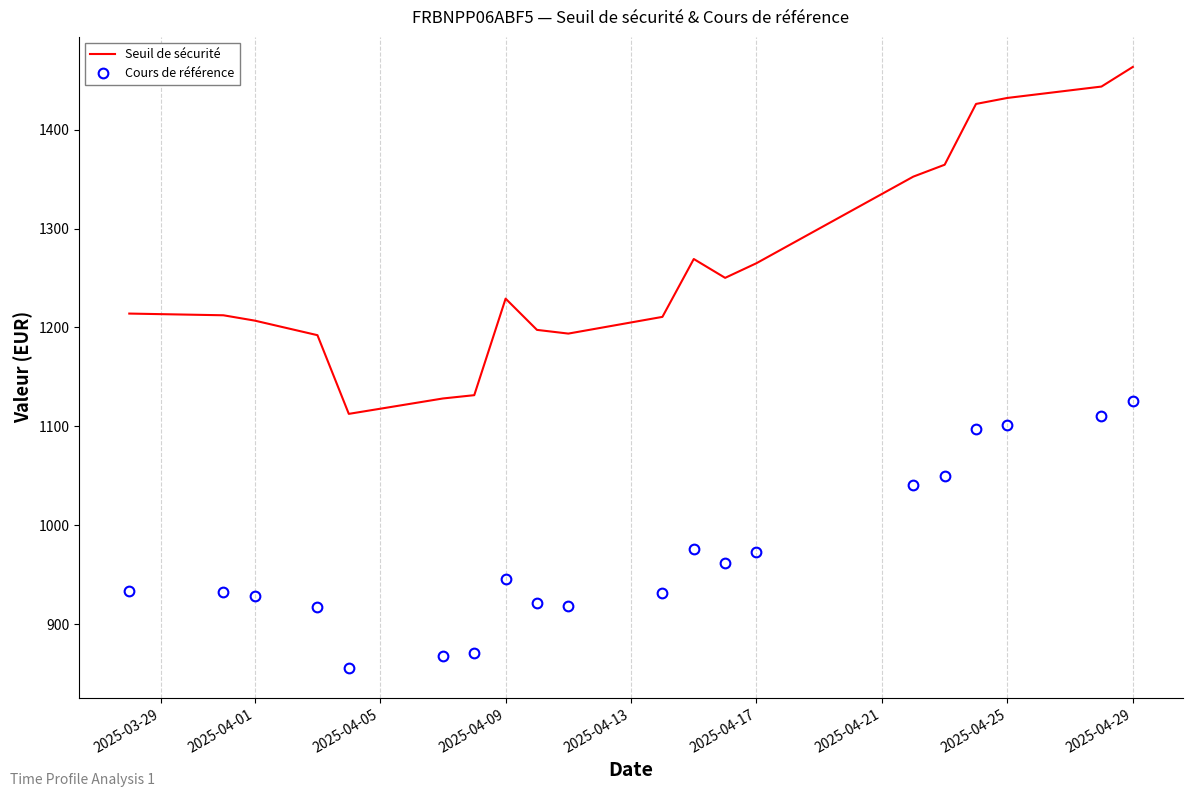

Which series has the largest total across all categories?

Seuil de sécurité